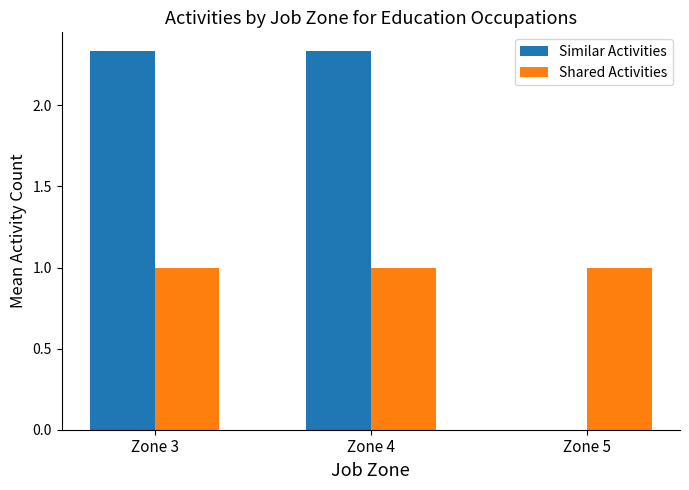

Count the number of categories in the chart.

3